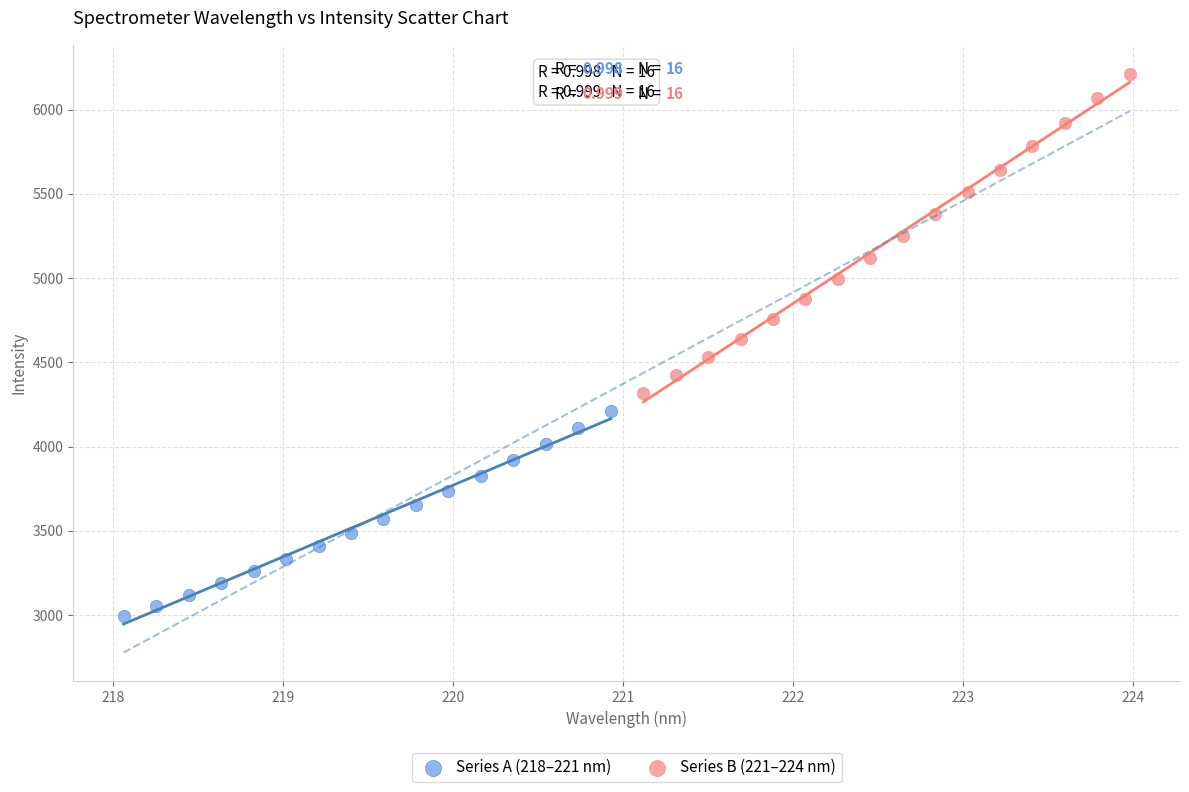

Which series contains the highest Y value?

Series B (221–224 nm)